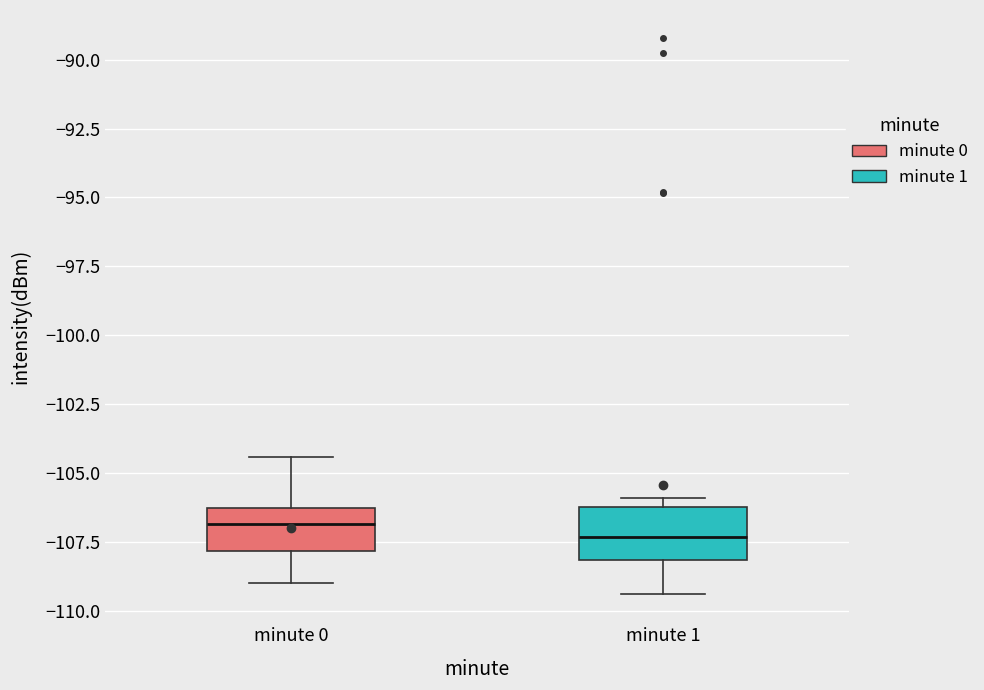

Reading left to right, transcribe this box plot: for each box, give where its median line is, the range the box spans, and where its two whiskers end, as read against the y-axis. The values are not printed on the chart, so give them approximately, as read against the axis.

minute 0: median -107.0, box -108.0 to -106.5, whiskers -109.0 to -104.5
minute 1: median -107.5, box -108.0 to -106.0, whiskers -109.5 to -106.0 (just above the box's upper edge)